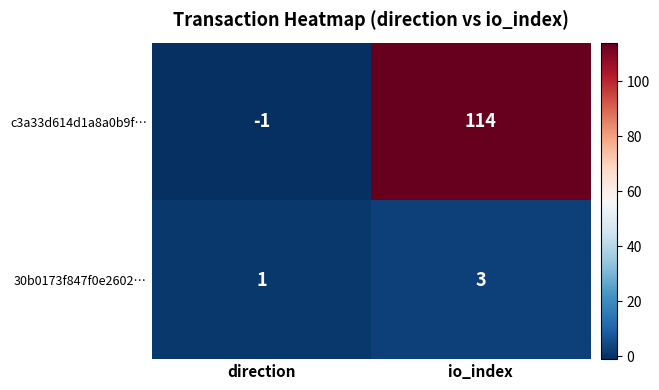

What is the maximum value for 30b0173f847f0e2602…?

3